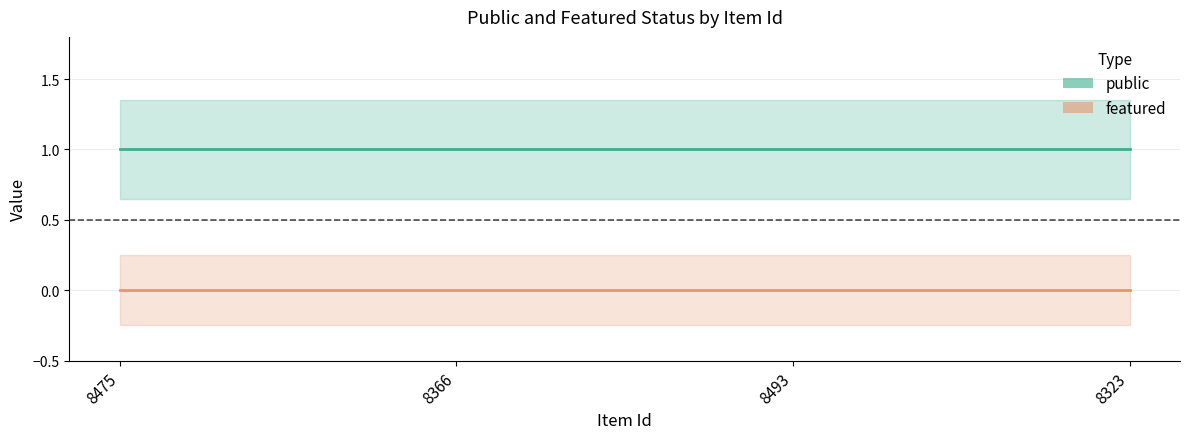

How many distinct data groups are displayed?

2